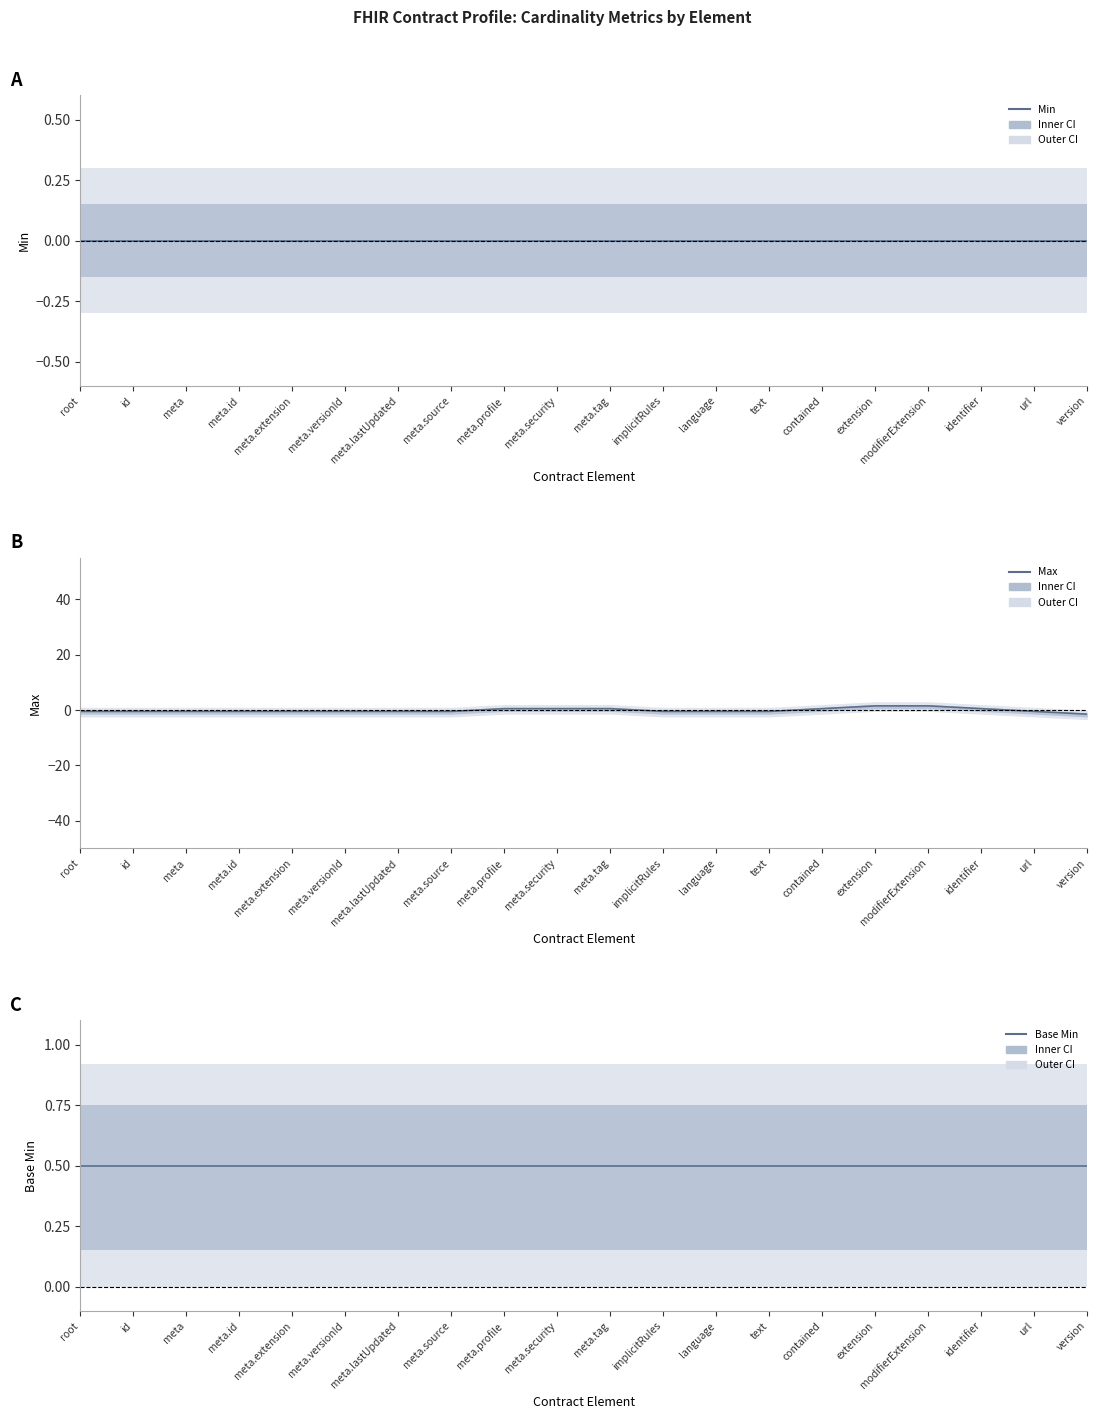

Which label corresponds to the smallest value in the chart?

version